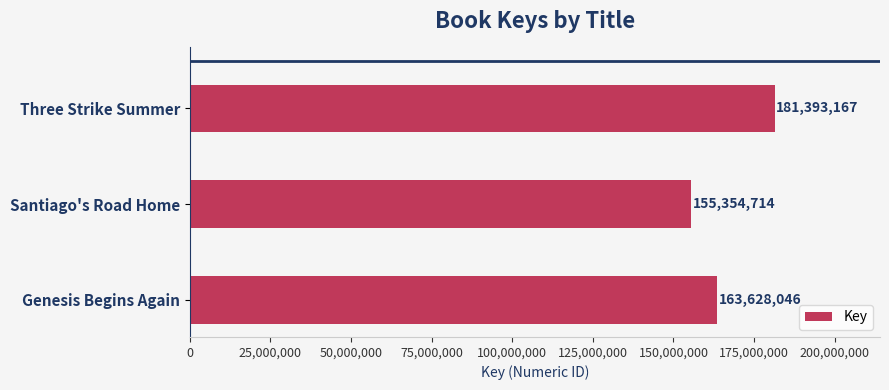

What is the difference between the maximum and minimum values?

26038453